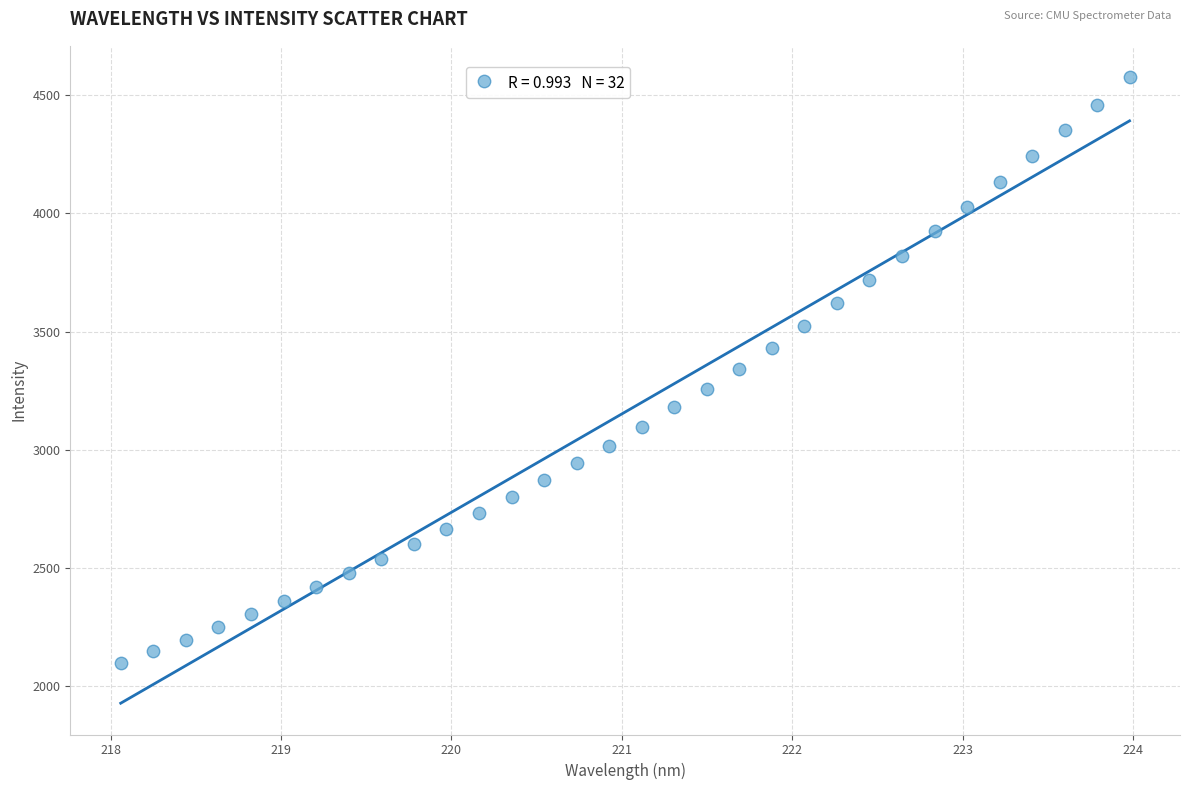

What is the range of Y values (max minus min)?

2477.7